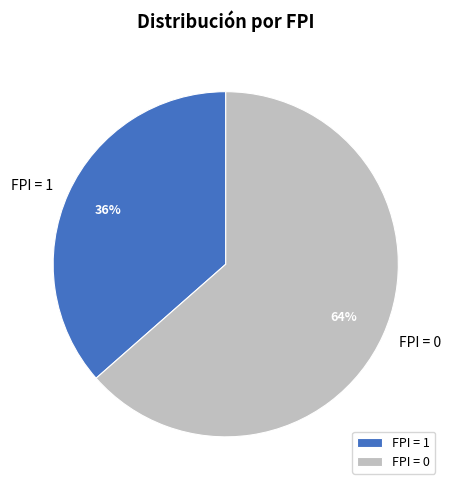

How many segments does this pie chart have?

2